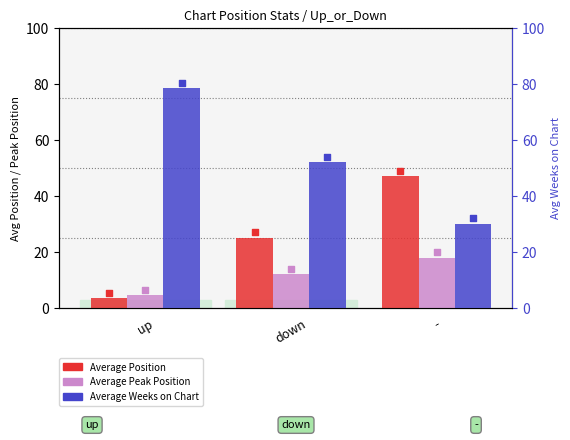

Which series has the largest total across all categories?

Average Weeks on Chart